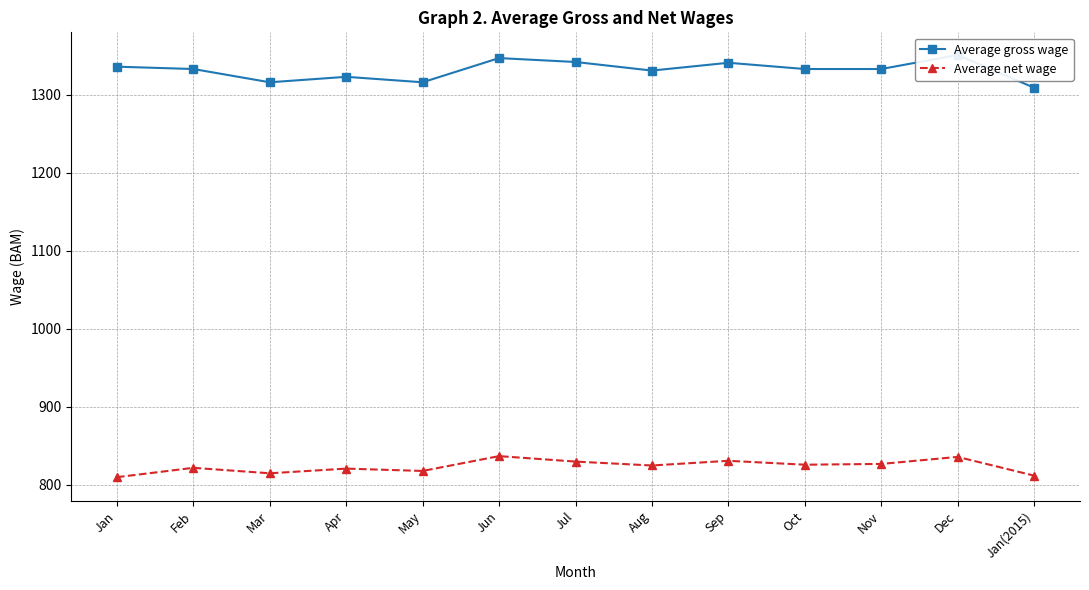

At which label does Average net wage reach its minimum?

Jan